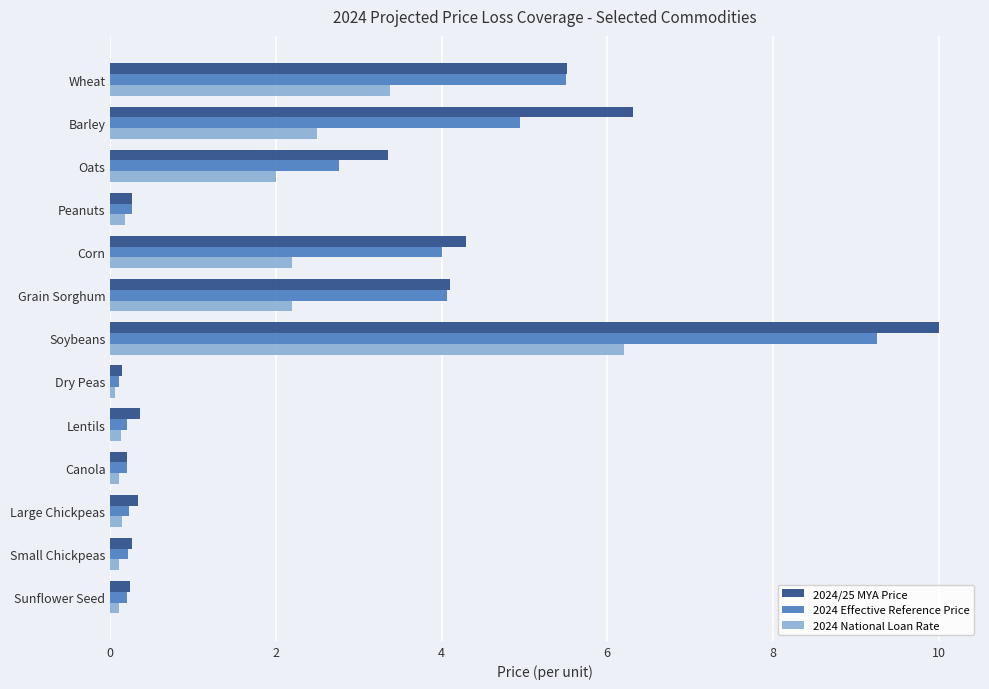

Which series has the largest range (max minus min)?

2024/25 MYA Price